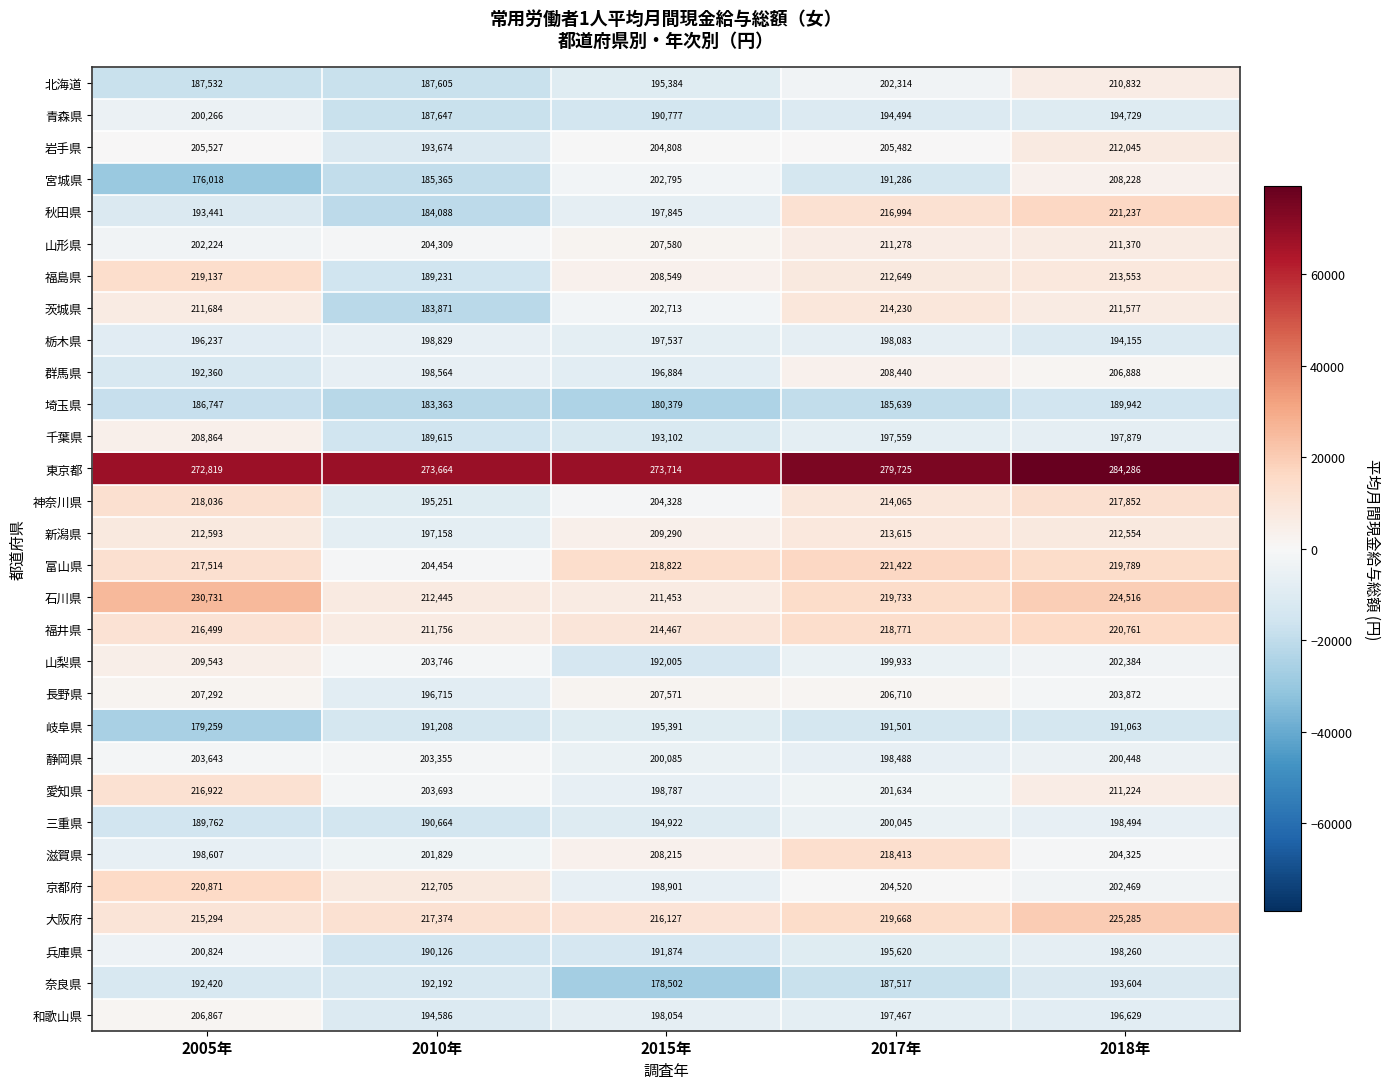

What is the total value across all series at 2010年?

5979082